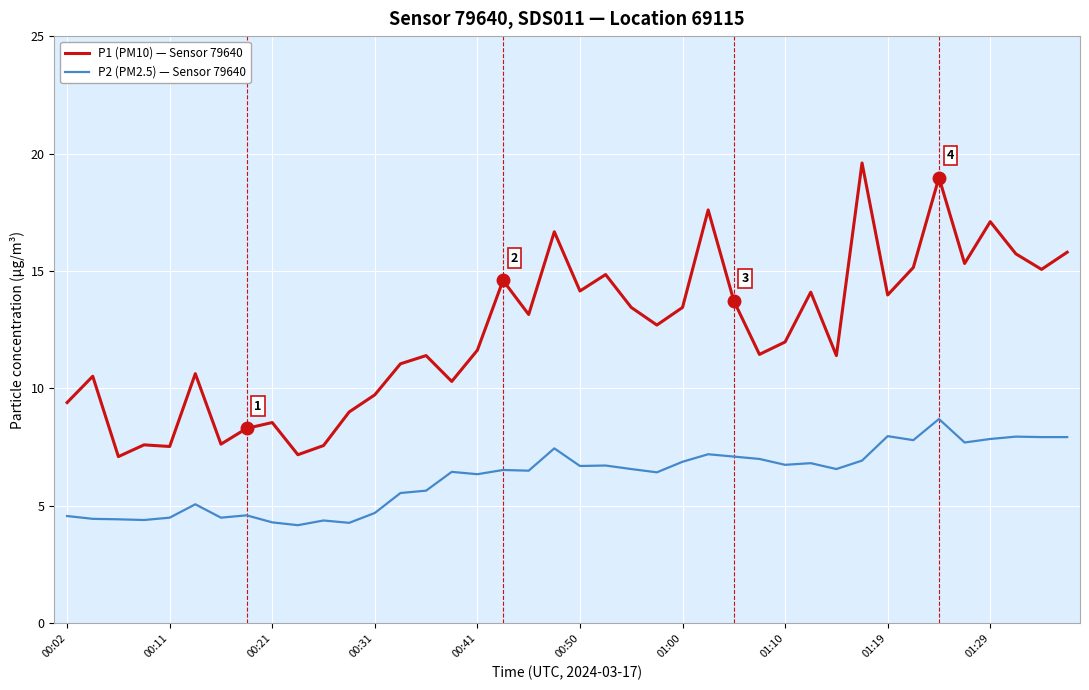

How many lines are shown in the chart?

2